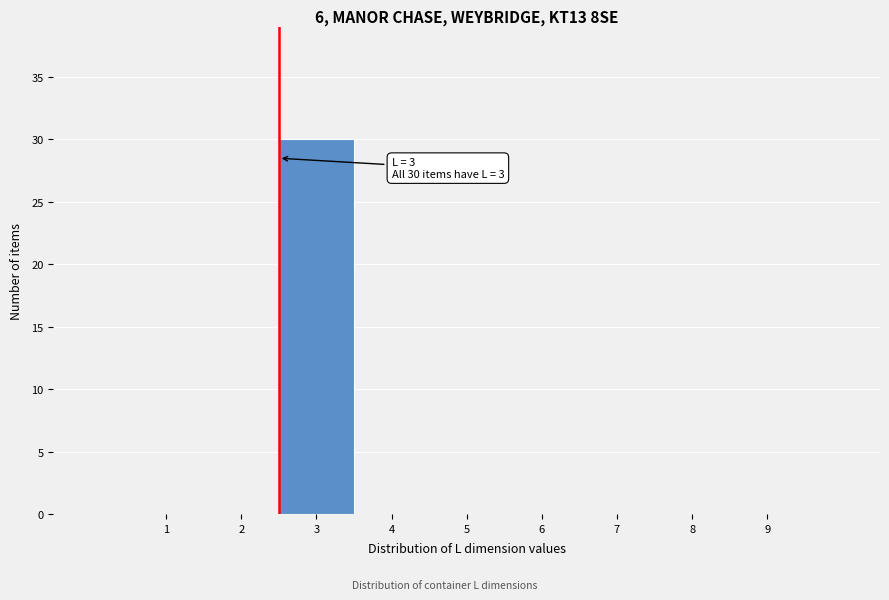

Reading left to right, what are all the values shown in this chart?

1=0	2=0	3=30	4=0	5=0	6=0	7=0	8=0	9=0